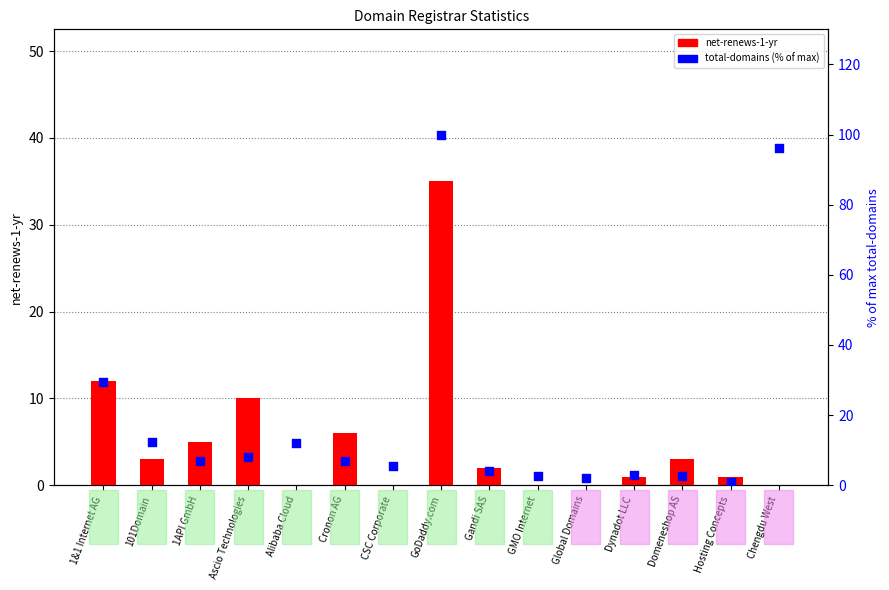

At which category is the sum across all series the highest?

GoDaddy.com